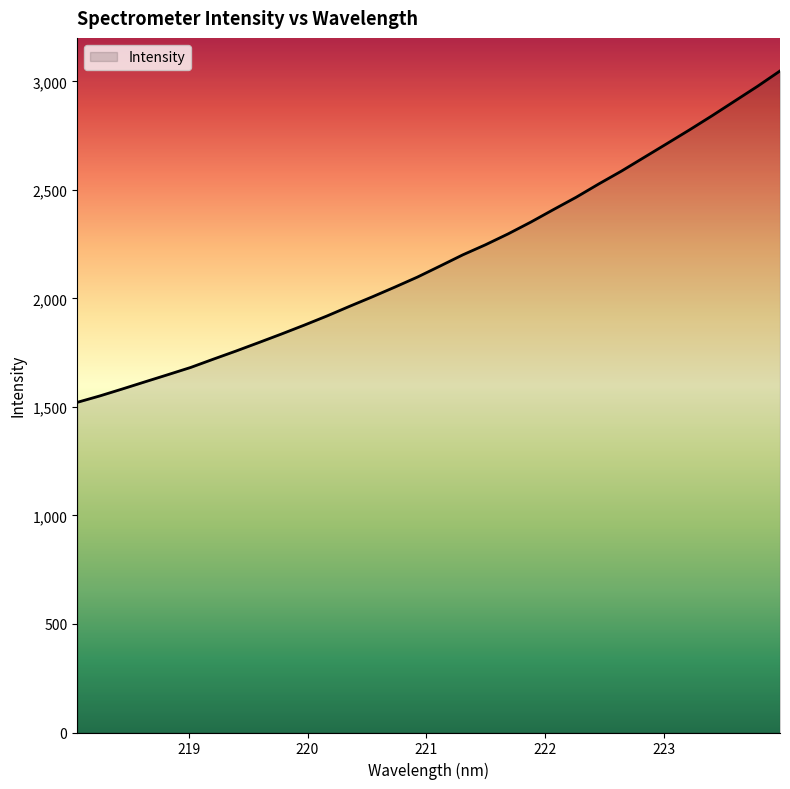

What is the minimum value shown in the chart?

1521.2